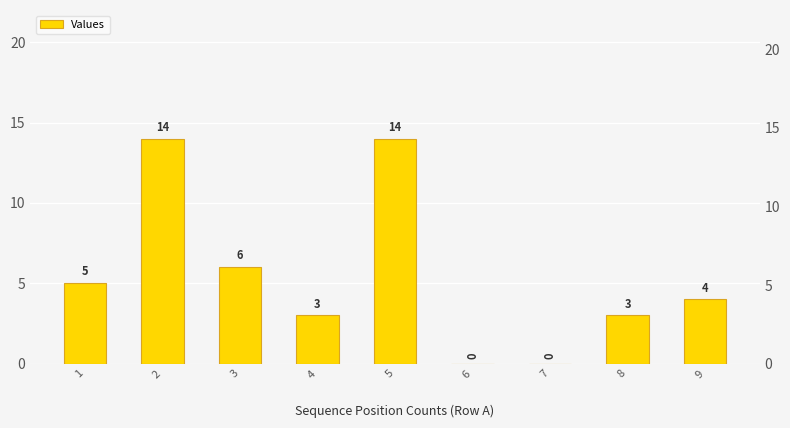

What is the value of the 2nd bar from the left?

14